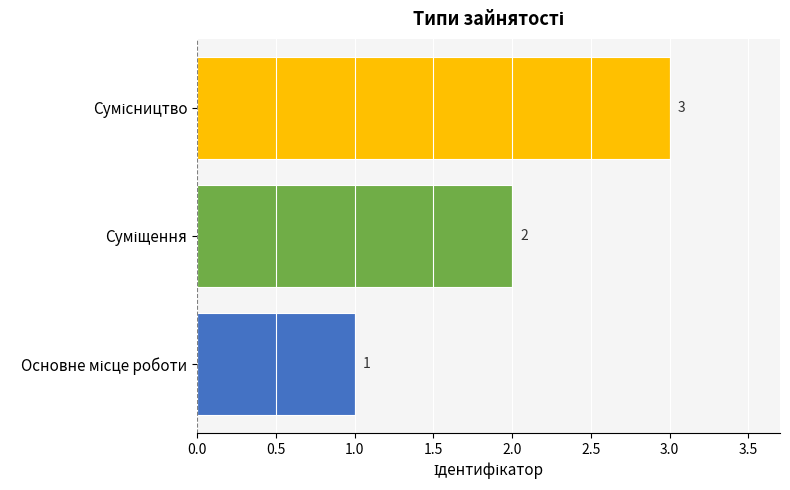

What is the maximum value shown in the chart?

3